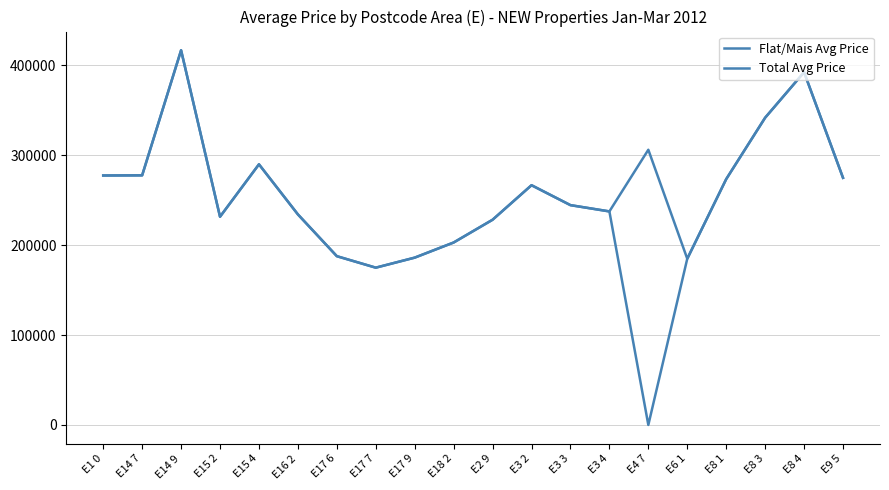

Which category has the highest value across all series?

E14 9